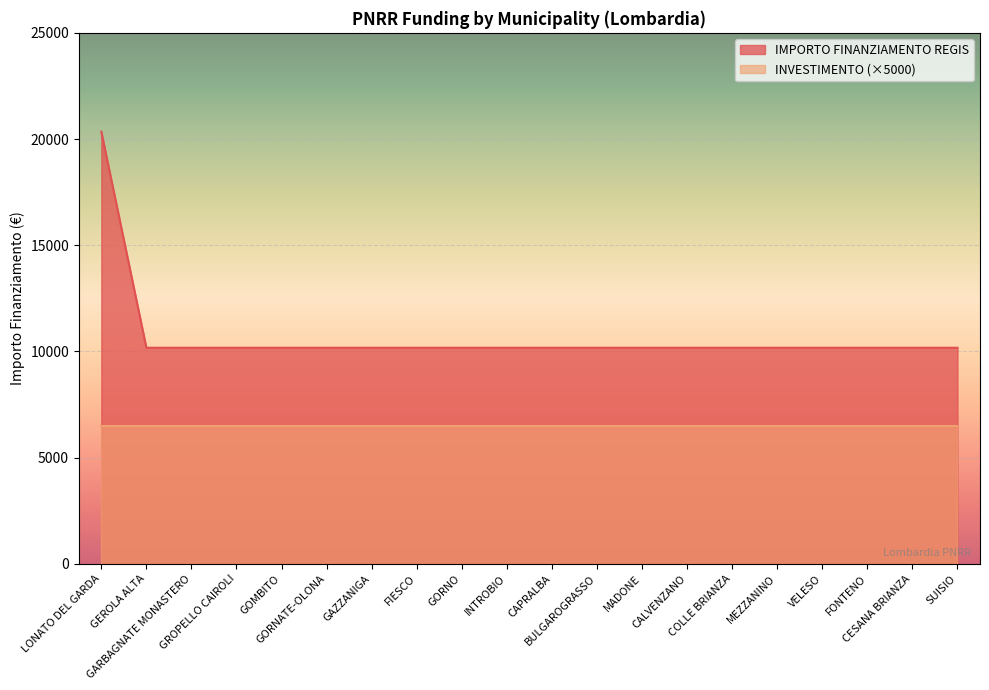

Which label corresponds to the largest value in the chart?

LONATO DEL GARDA